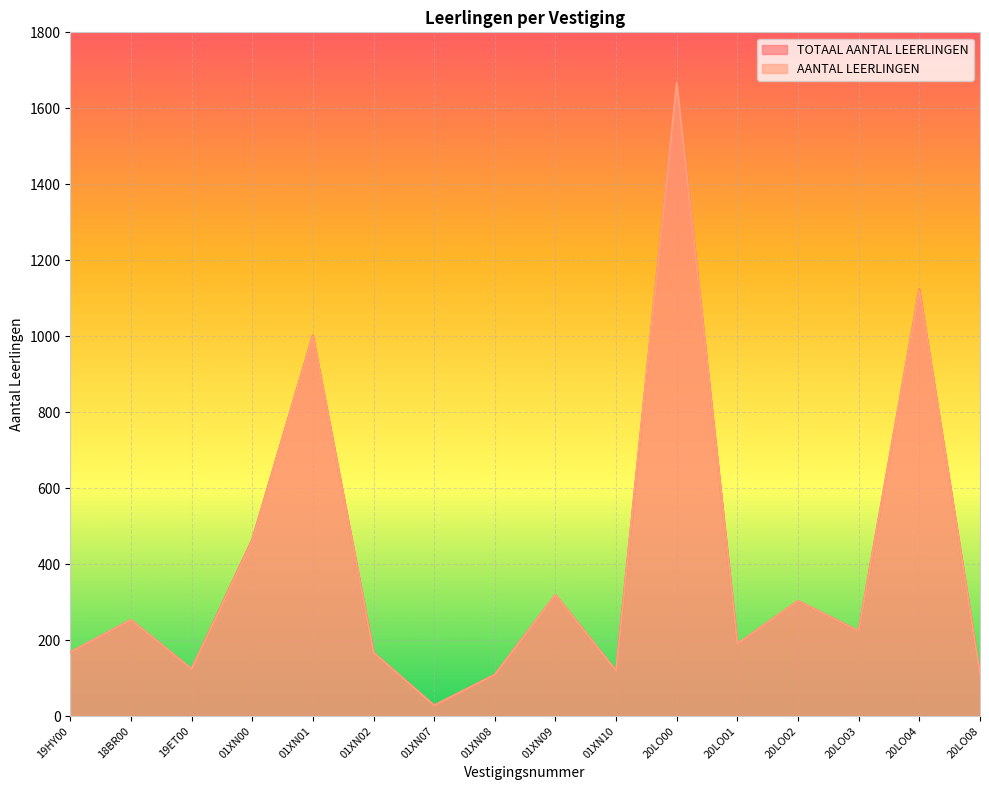

What are all the series names shown in the legend?

TOTAAL AANTAL LEERLINGEN, AANTAL LEERLINGEN